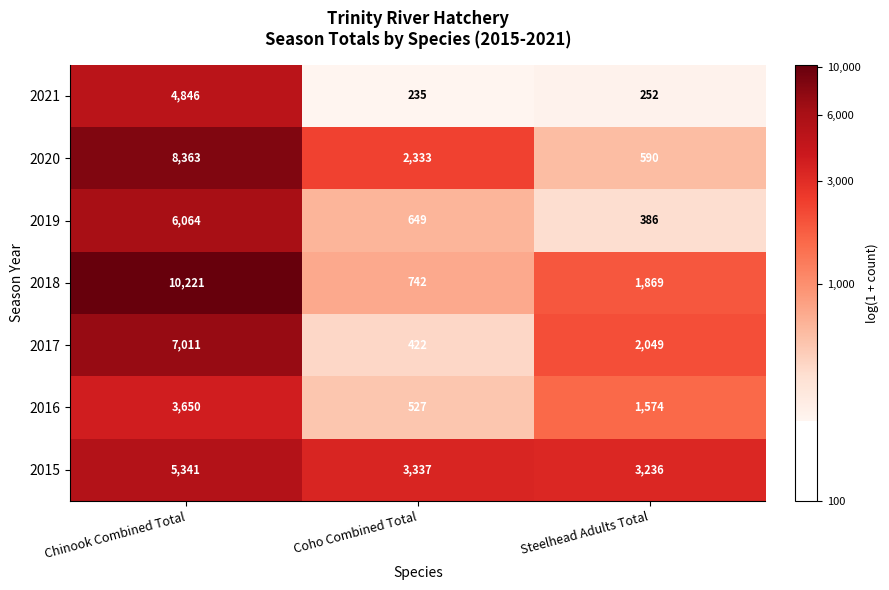

What is the smallest value displayed?

235